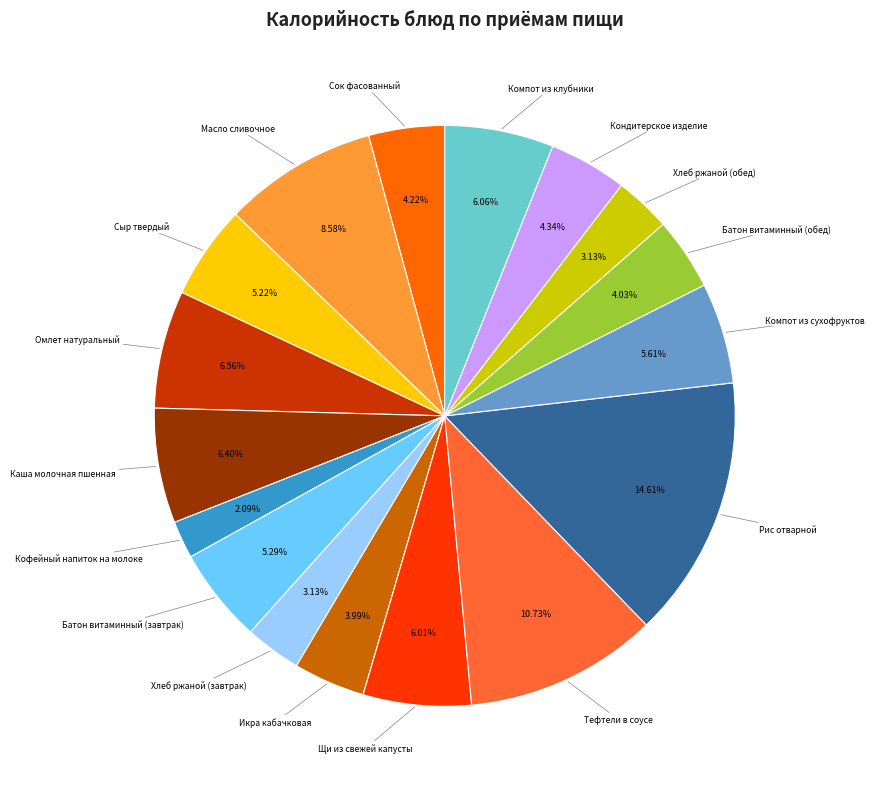

To the nearest percent, what is the average slice percentage?

6%